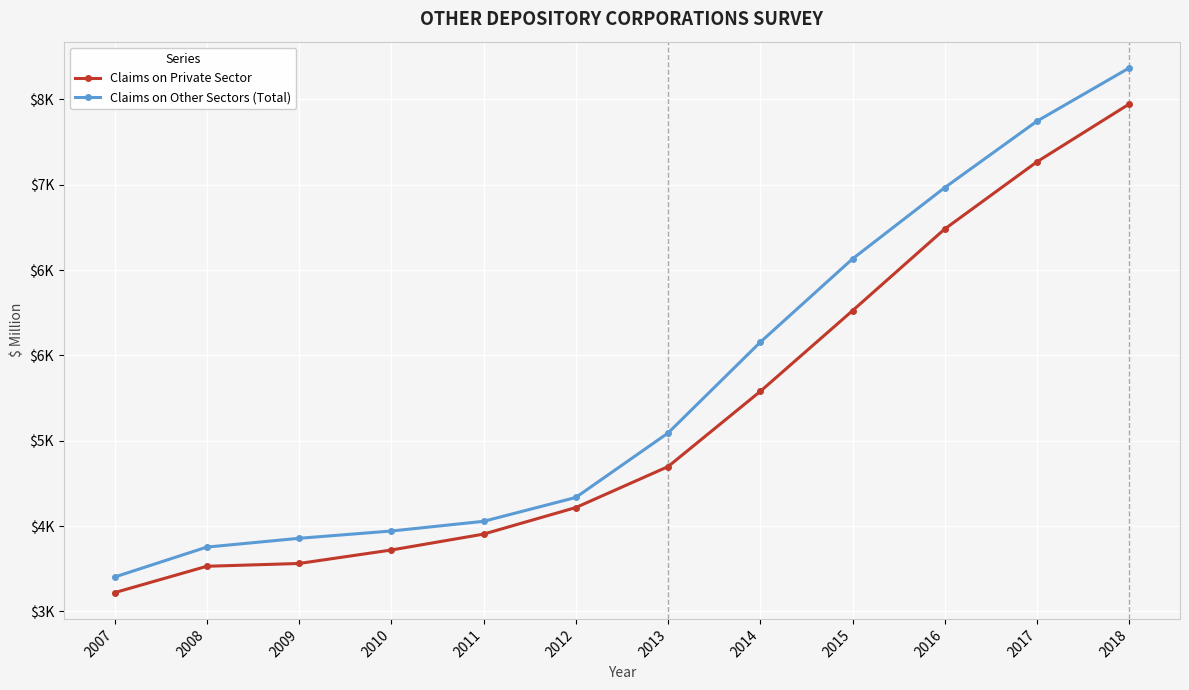

Where is Claims on Private Sector nearest to the value 5665?

2015